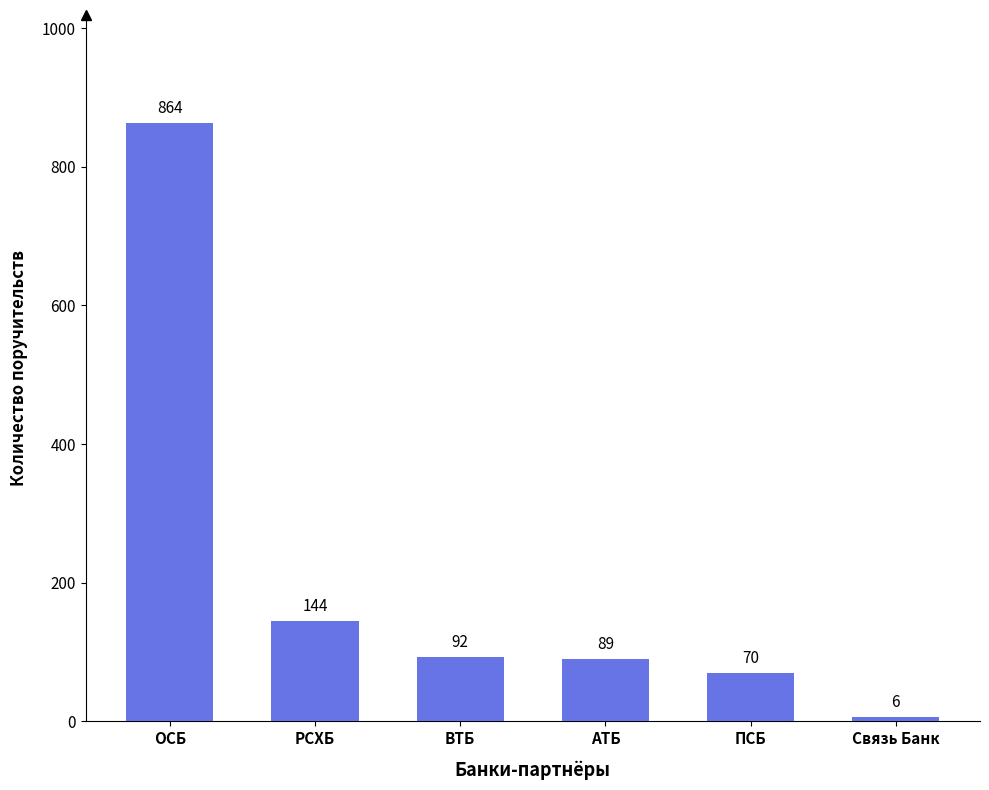

The chart shows a value of 6 at Связь Банк. True or false?

True